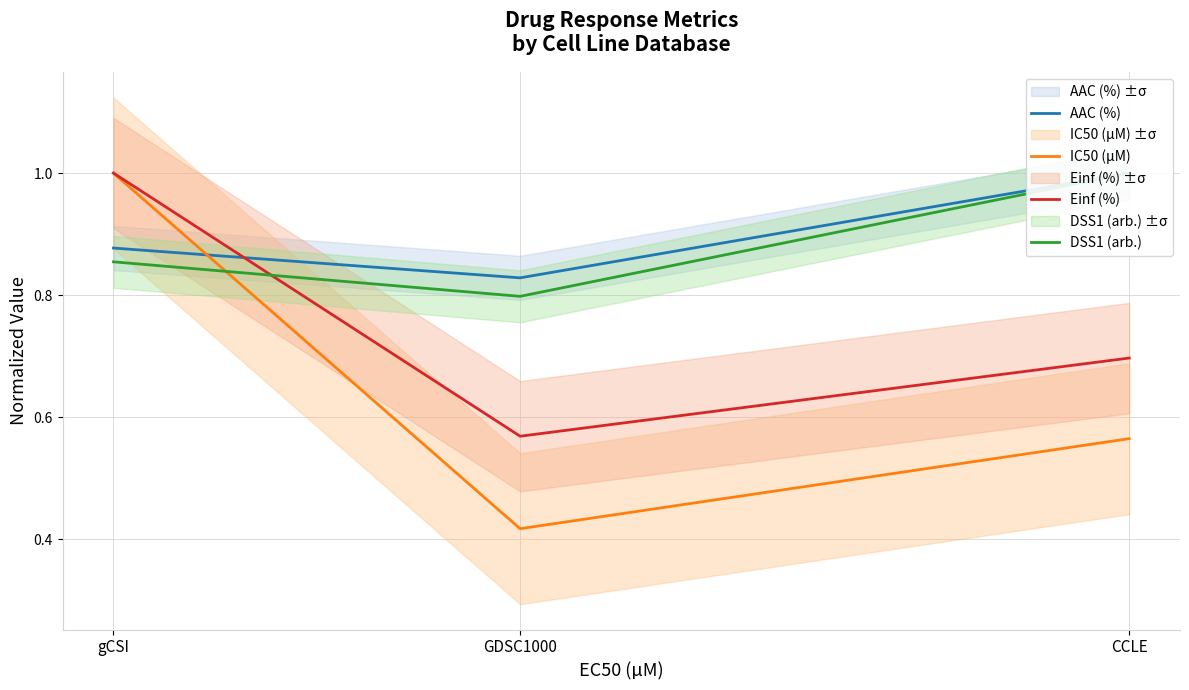

Which series changed the most between GDSC1000 and CCLE?

DSS1 (arb.)